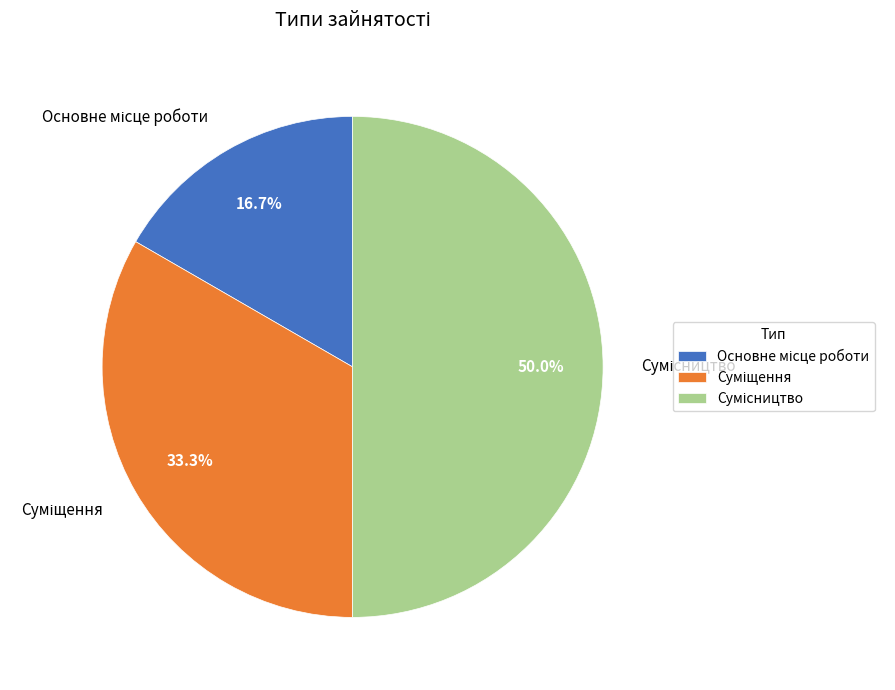

To the nearest percent, what is the difference between the Сумісництво and Основне місце роботи slice percentages?

33%